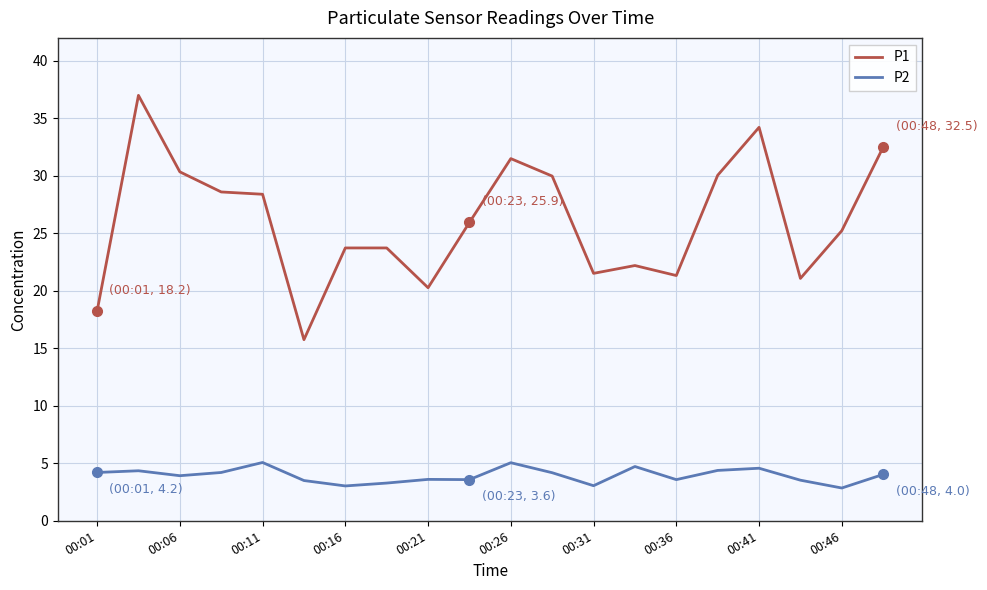

Is this an area chart (filled region under the line)?

No